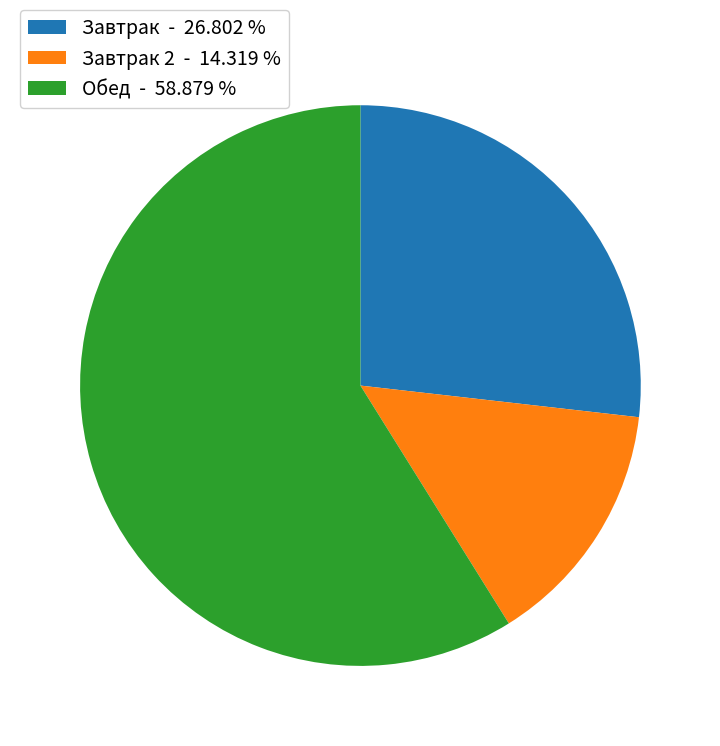

Is the sum of Завтрак - 26.802 % and Завтрак 2 - 14.319 % greater than half?

No